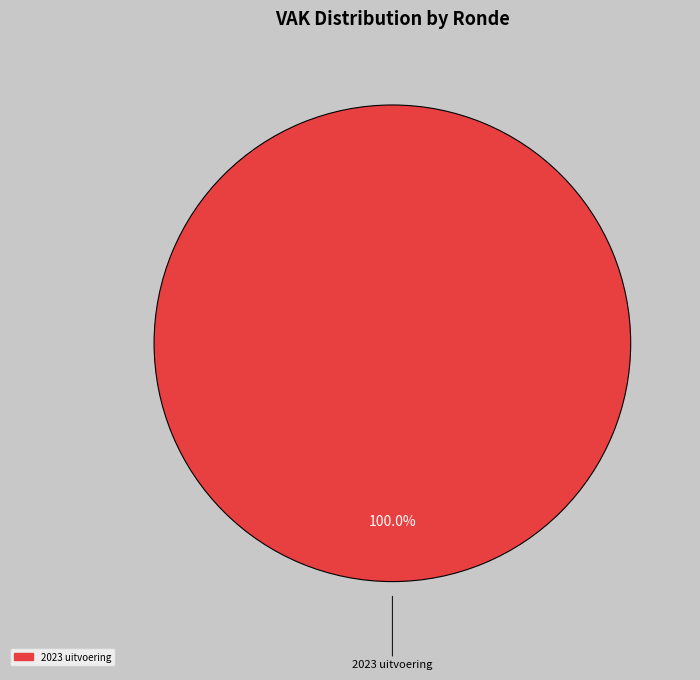

Is there any slice that represents more than half of the pie?

Yes